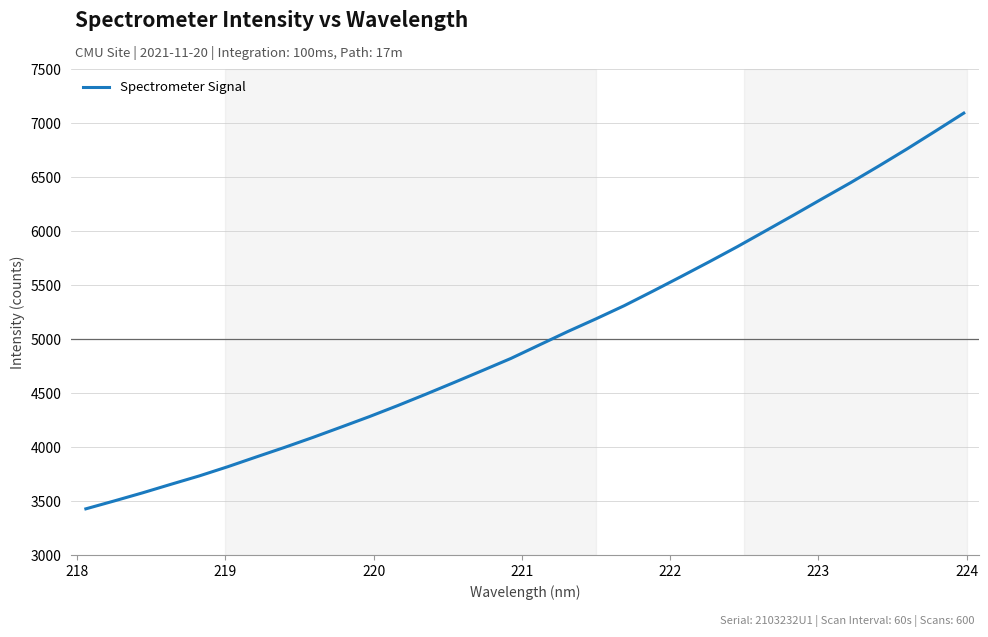

What is the sum of all values?

160603.6